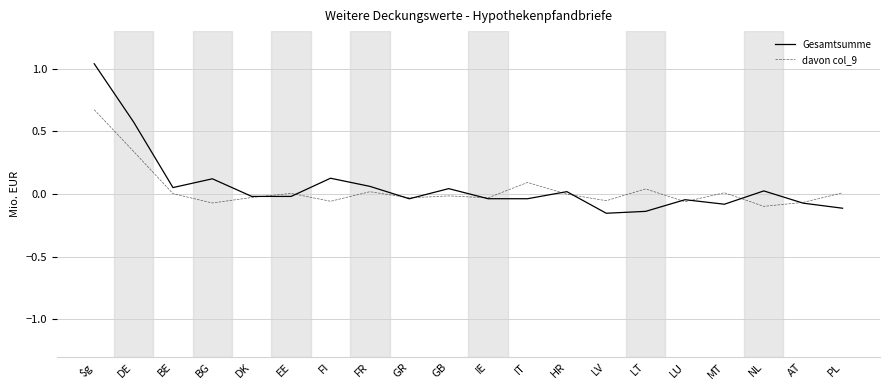

At which category is the sum across all series the highest?

$g